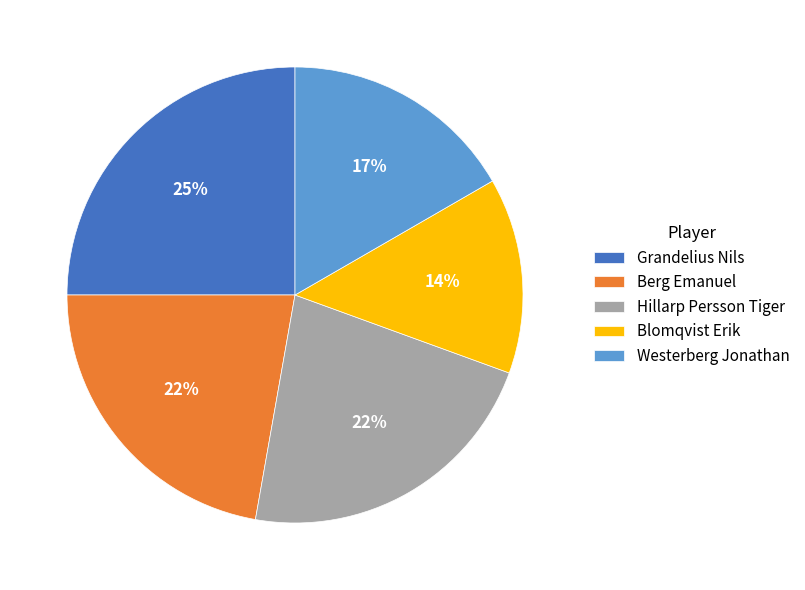

How many segments does this pie chart have?

5